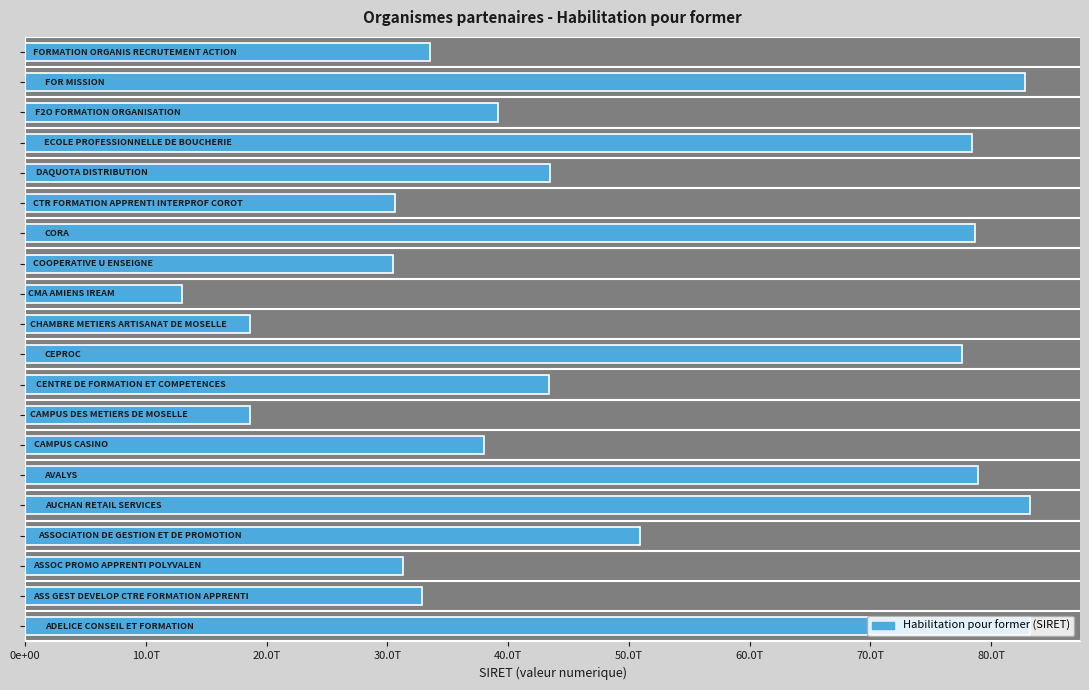

How many values are below 43397081100033?

10